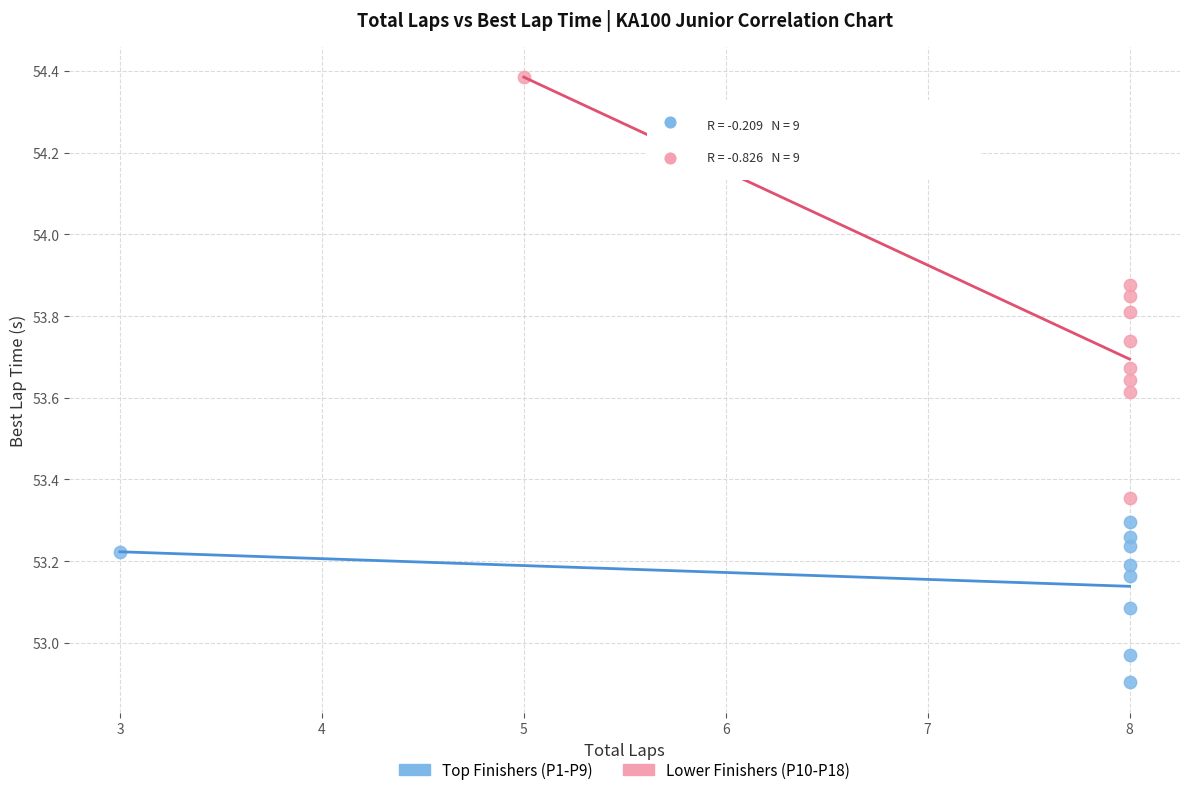

Which series reaches the maximum Y coordinate?

Lower Finishers (P10-P18)